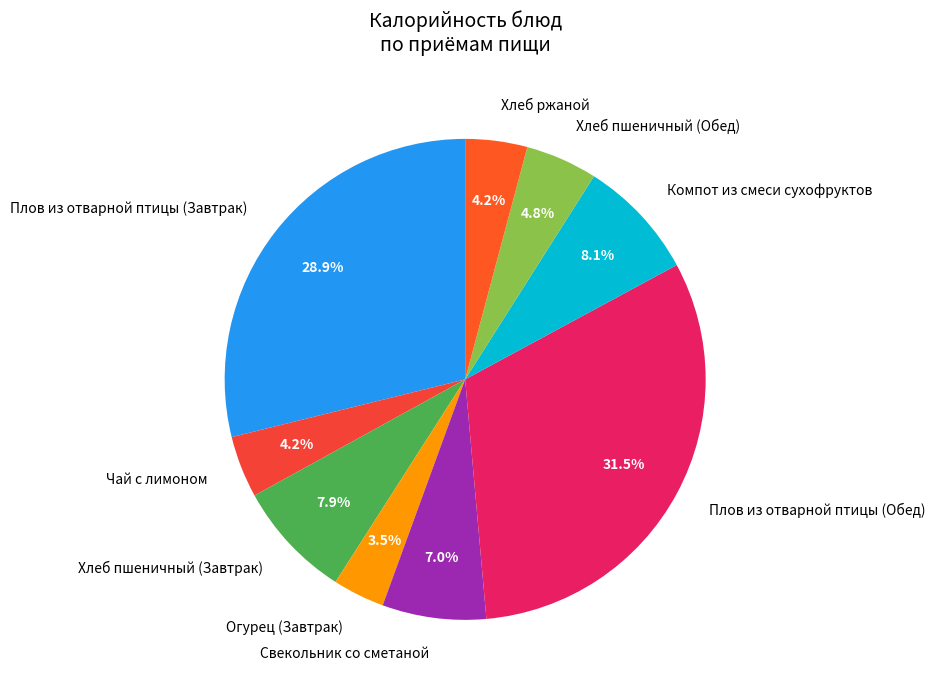

What is the largest slice in the pie chart?

Плов из отварной птицы (Обед)